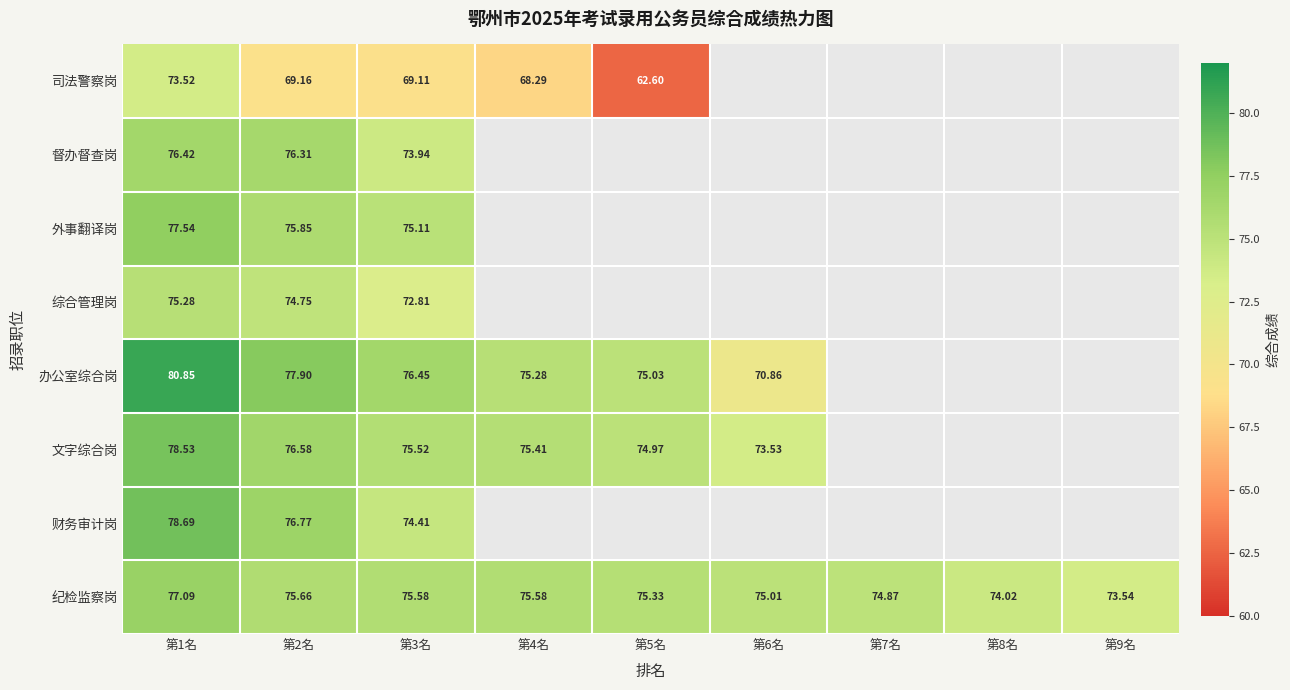

Rank the series at 第2名 from highest to lowest value.

办公室综合岗, 财务审计岗, 文字综合岗, 督办督查岗, 外事翻译岗, 纪检监察岗, 综合管理岗, 司法警察岗